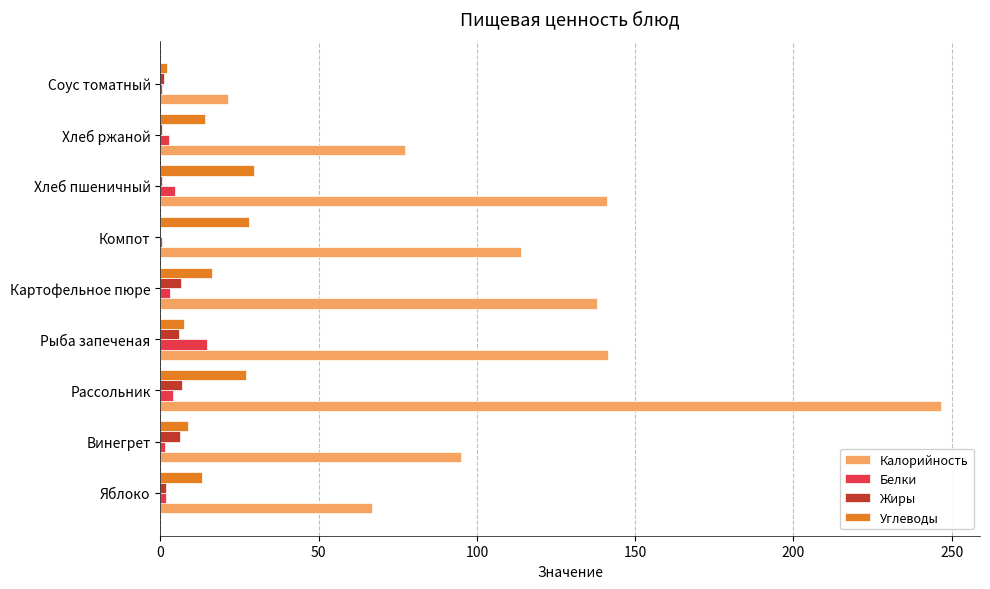

At which category is the sum across all series the highest?

Рассольник